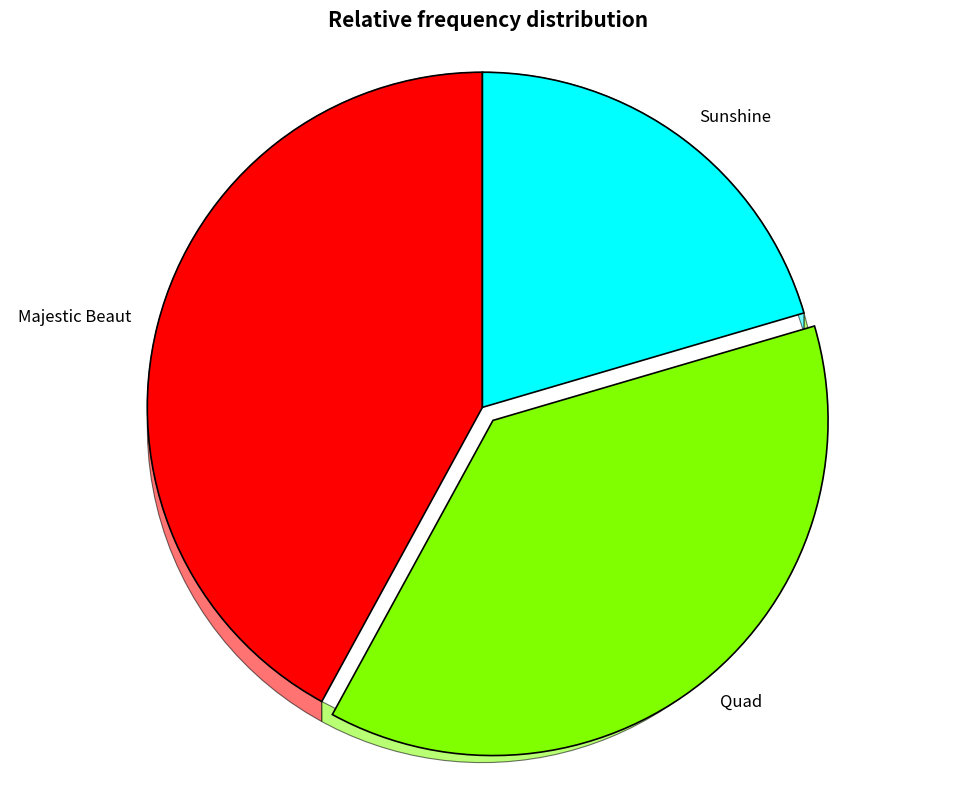

What percentage do Quad and Sunshine together represent?

58.0%